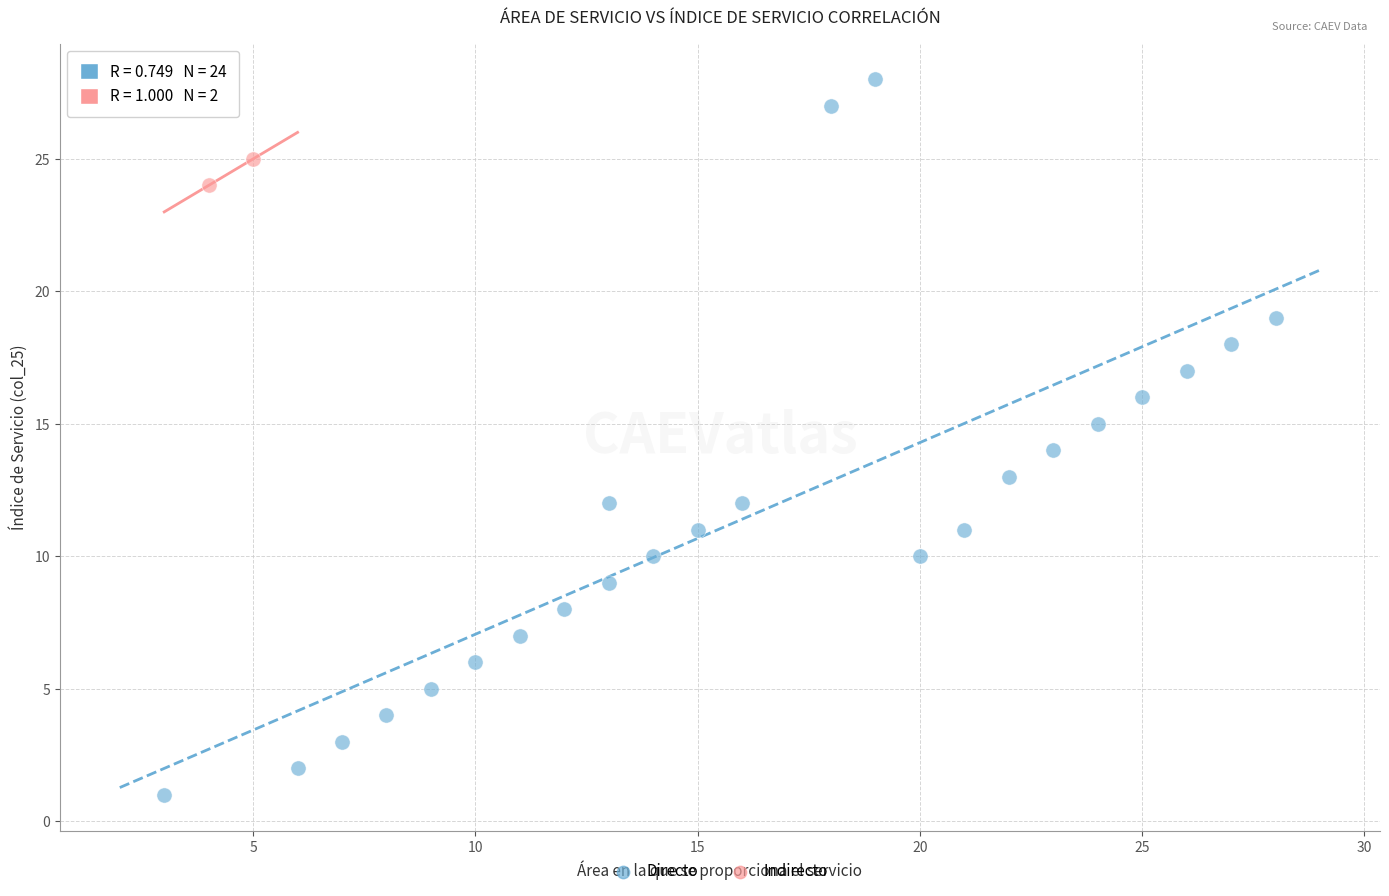

What are all the series names shown in the legend?

Directo, Indirecto